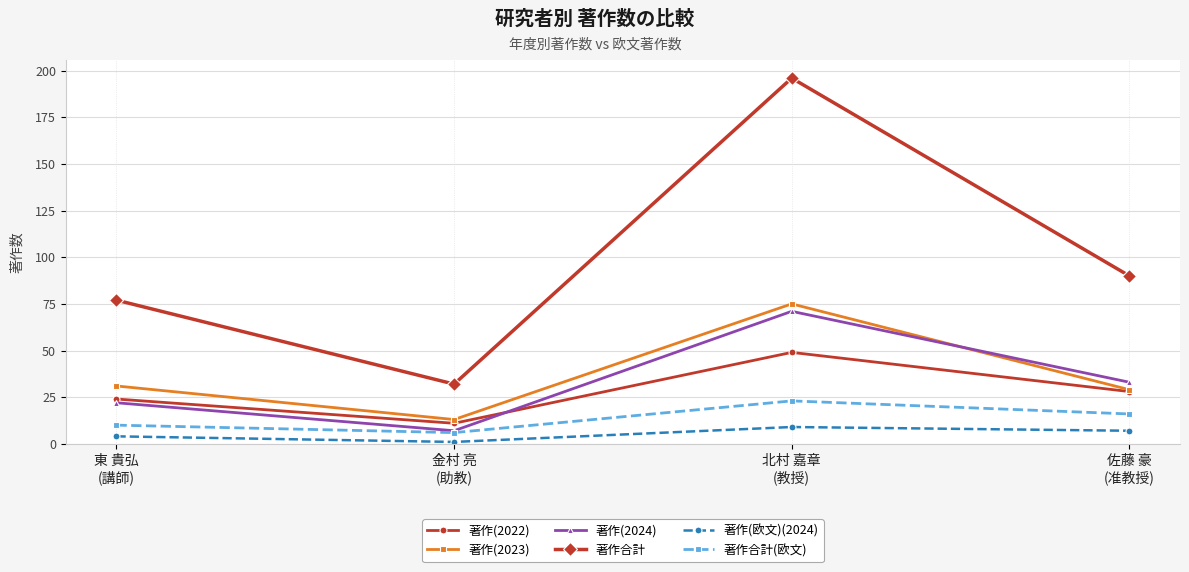

Which series has the largest total across all categories?

著作合計